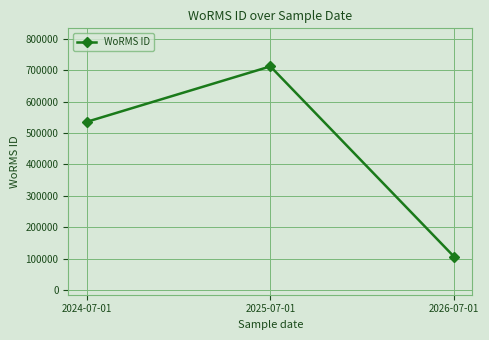

Which category has the highest value across all series?

2025-07-01